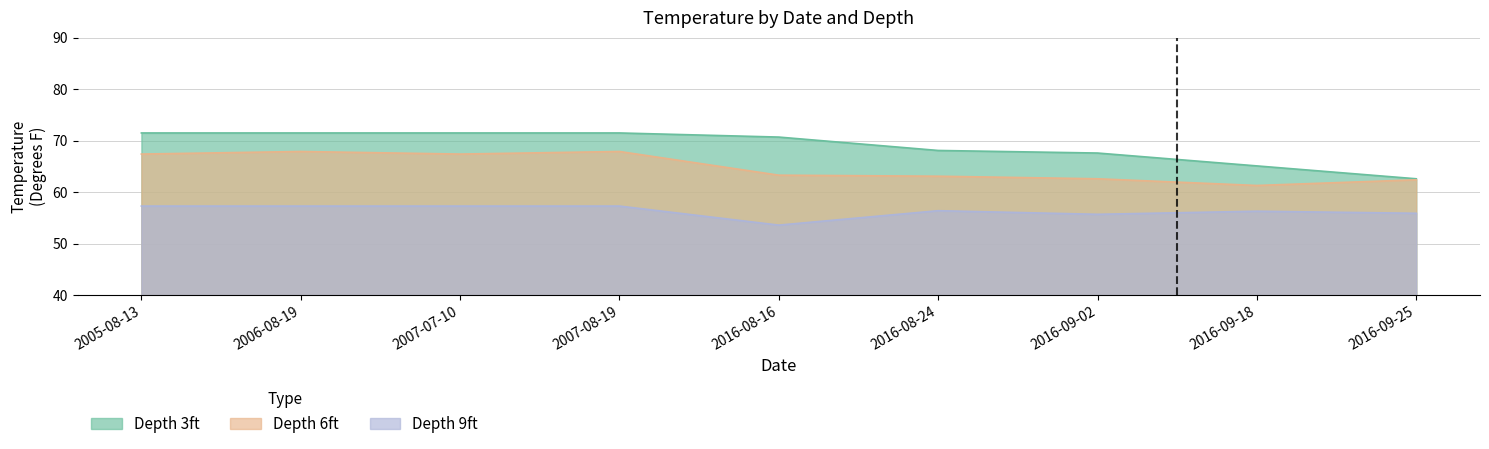

How many lines are shown in the chart?

3